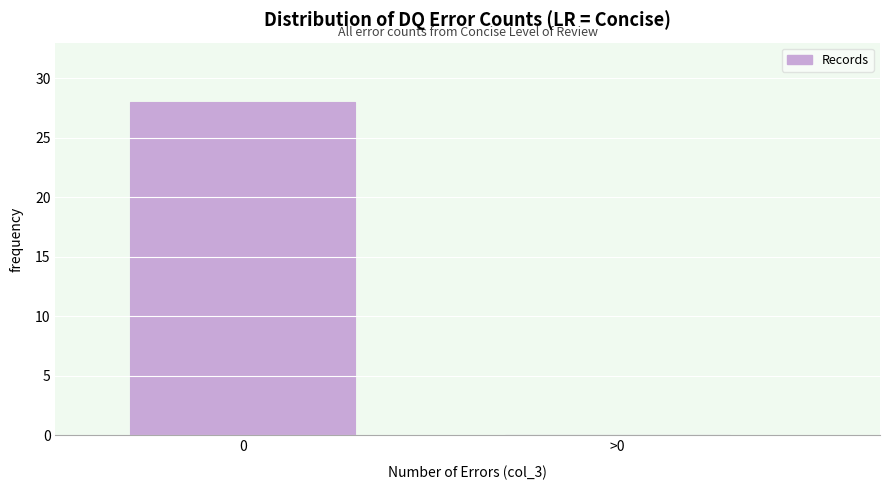

Reading right to left, transcribe all the data shown in this chart.

>0=0	0=28